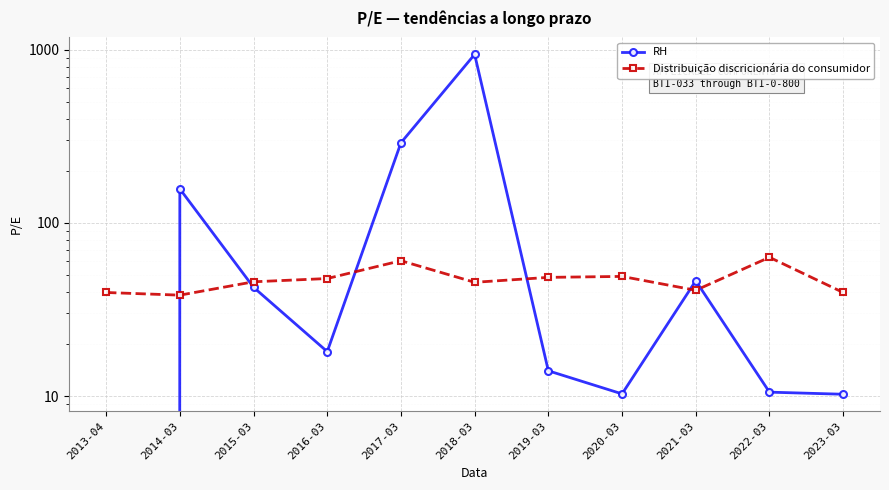

Reading left to right, extract all data points from this chart.

RH: 2013-04=0.0	2014-03=157.3	2015-03=42.5	2016-03=18.1	2017-03=290.4	2018-03=940.5	2019-03=14.0	2020-03=10.3	2021-03=46.4	2022-03=10.5	2023-03=10.2
Distribuição discricionária do consumidor: 2013-04=39.7	2014-03=38.3	2015-03=45.7	2016-03=47.8	2017-03=60.5	2018-03=45.4	2019-03=48.5	2020-03=49.1	2021-03=40.8	2022-03=63.3	2023-03=39.7